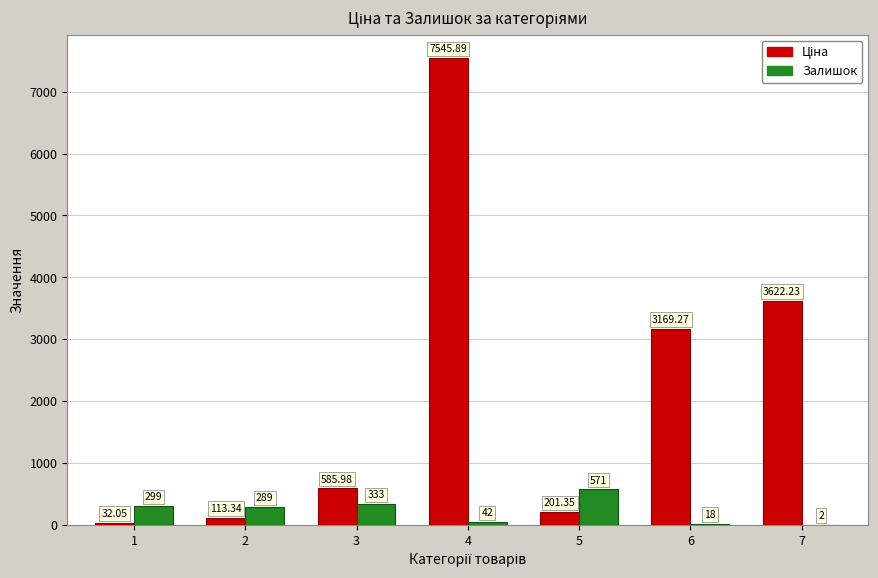

What is the sum of the Залишок values at 2 and 3?

622.0